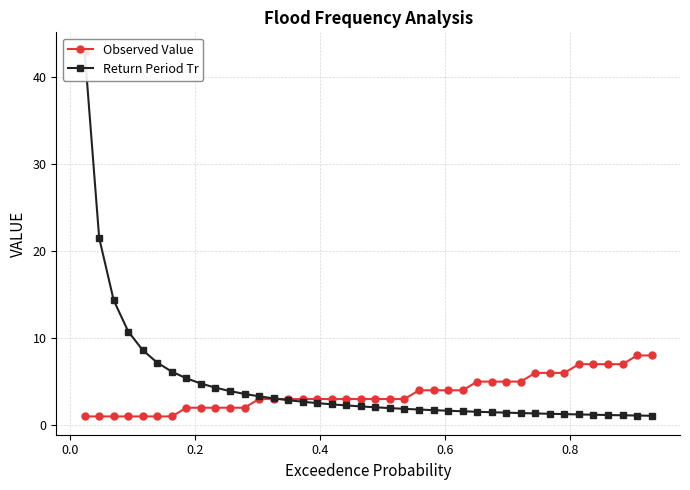

How many times do Return Period Tr and Observed Value cross each other?

1